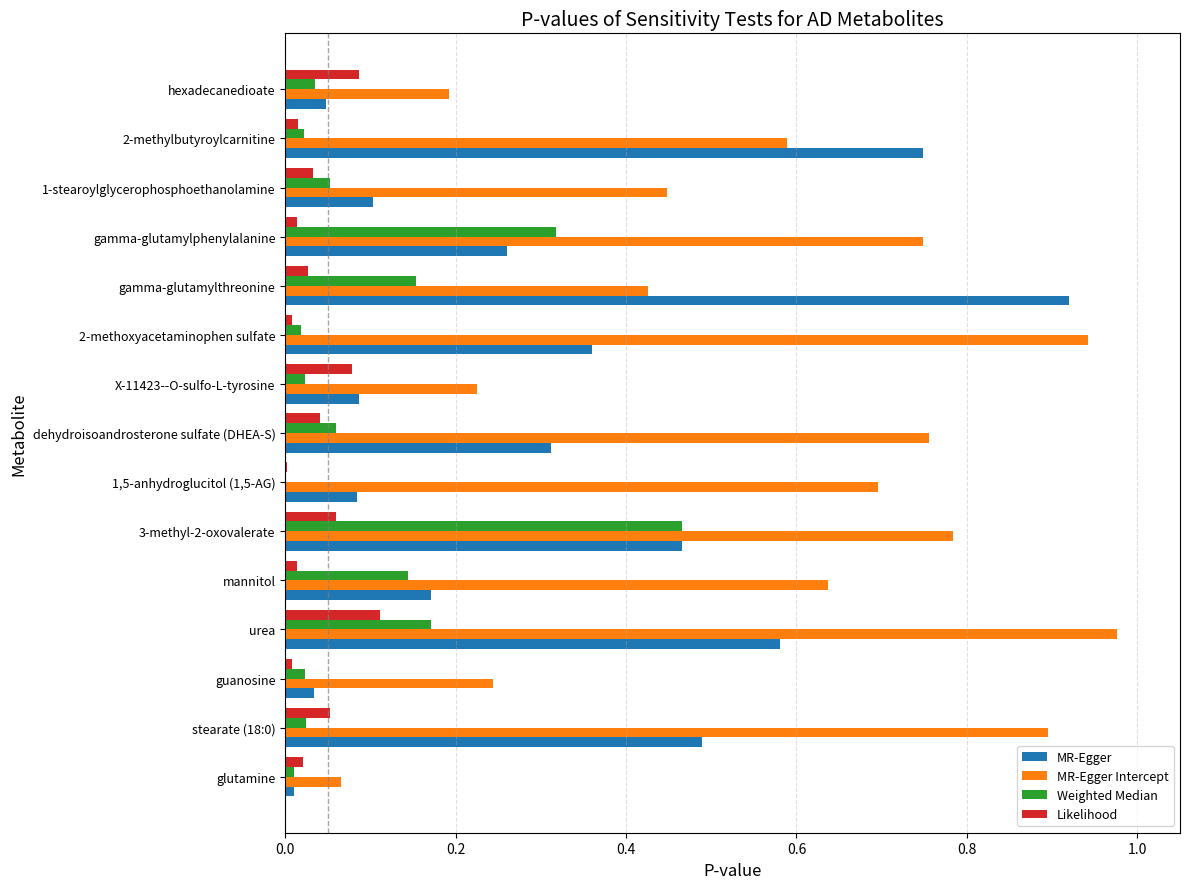

Is the value of MR-Egger at 1-stearoylglycerophosphoethanolamine greater than the value of Weighted Median at hexadecanedioate?

Yes